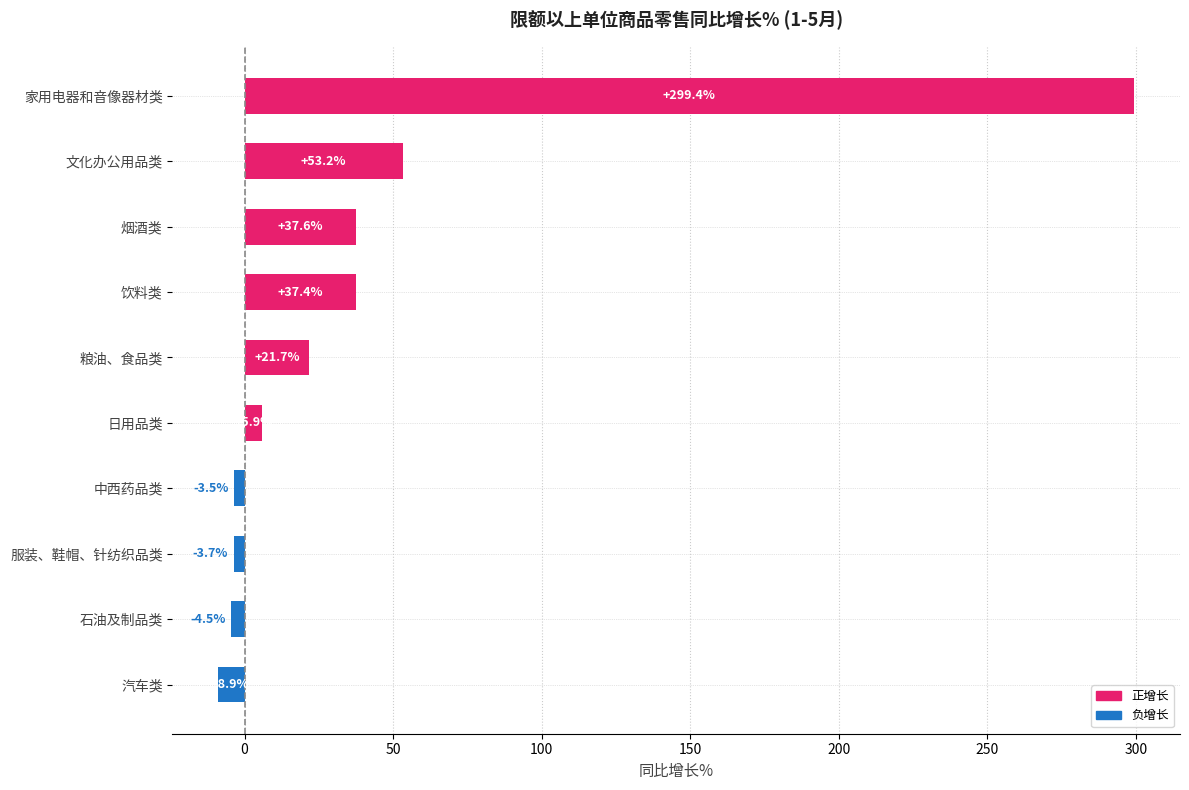

The chart shows a value of 5.9 at 日用品类. True or false?

True